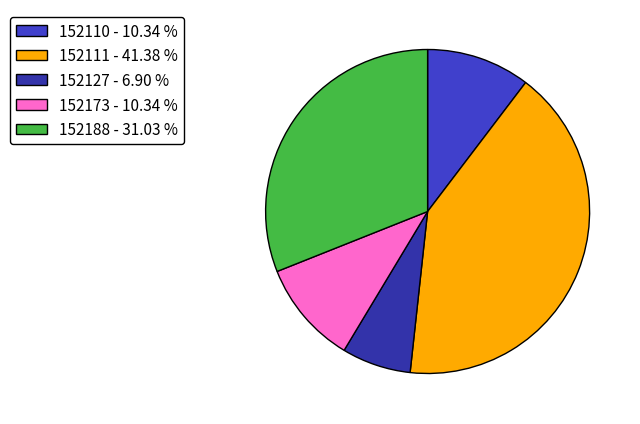

What percentage do 152110 and 152127 together represent?

17.2%